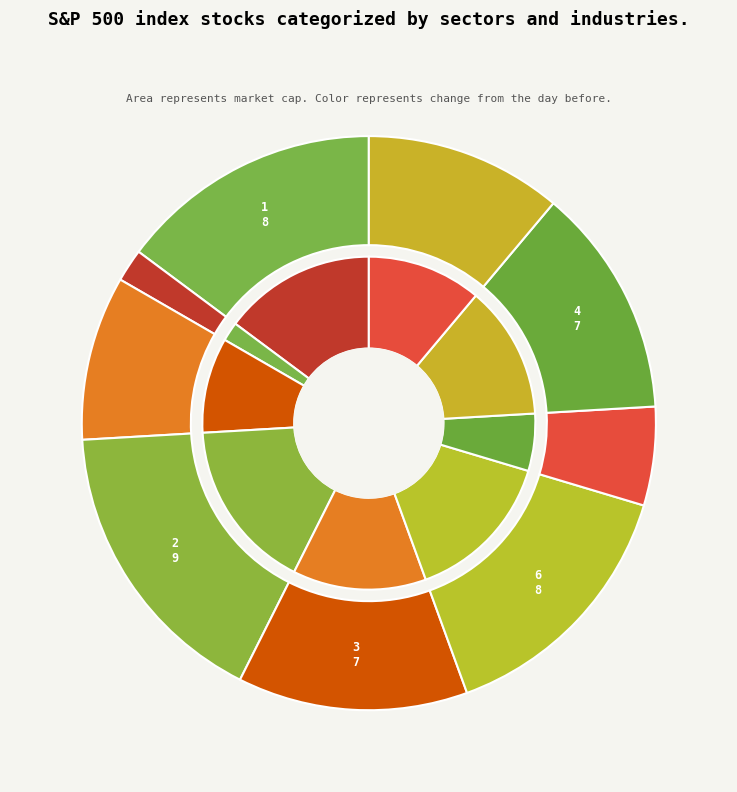

Is it true that 5 is 24% of the pie?

False